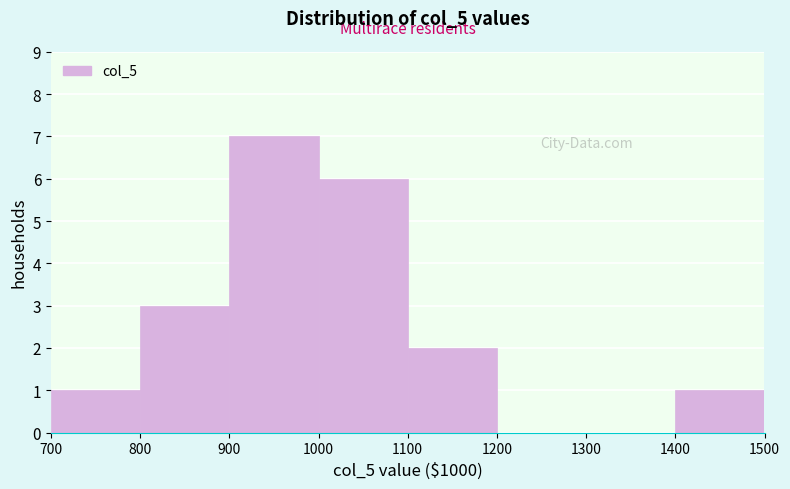

How tall is the bar that spans 700 to 800 on the x-axis? The values are not printed on the chart, so give them approximately, as read against the axis.

1